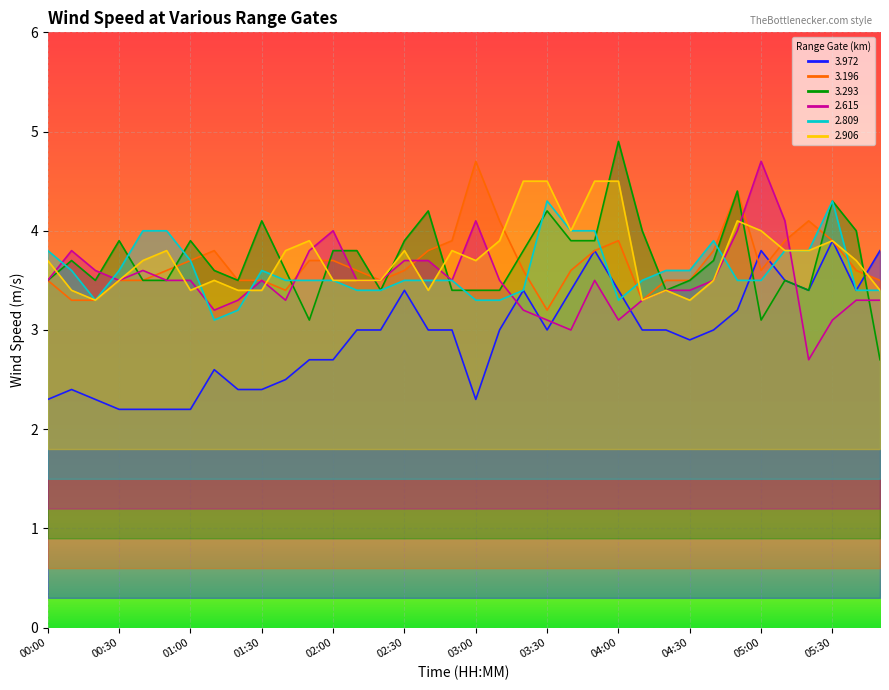

How many interior local peaks does the 3.293 series have?

10